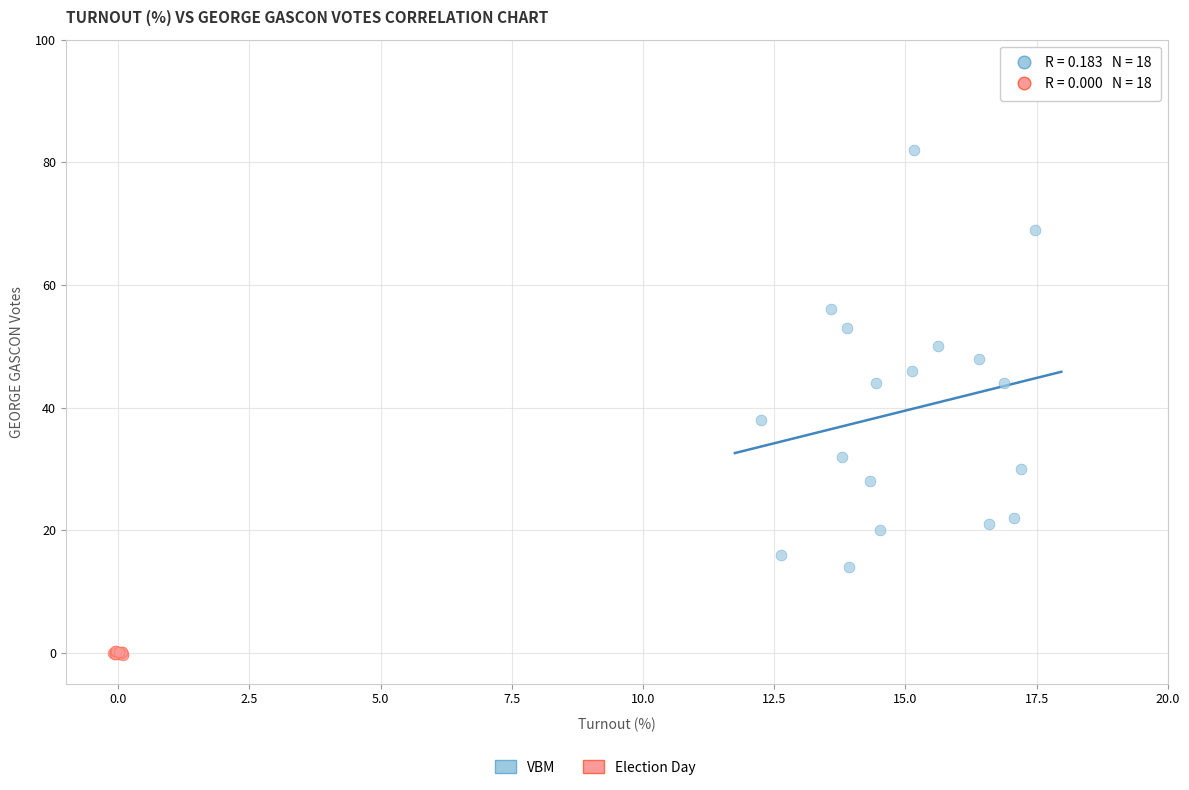

Which series reaches the maximum Y coordinate?

VBM